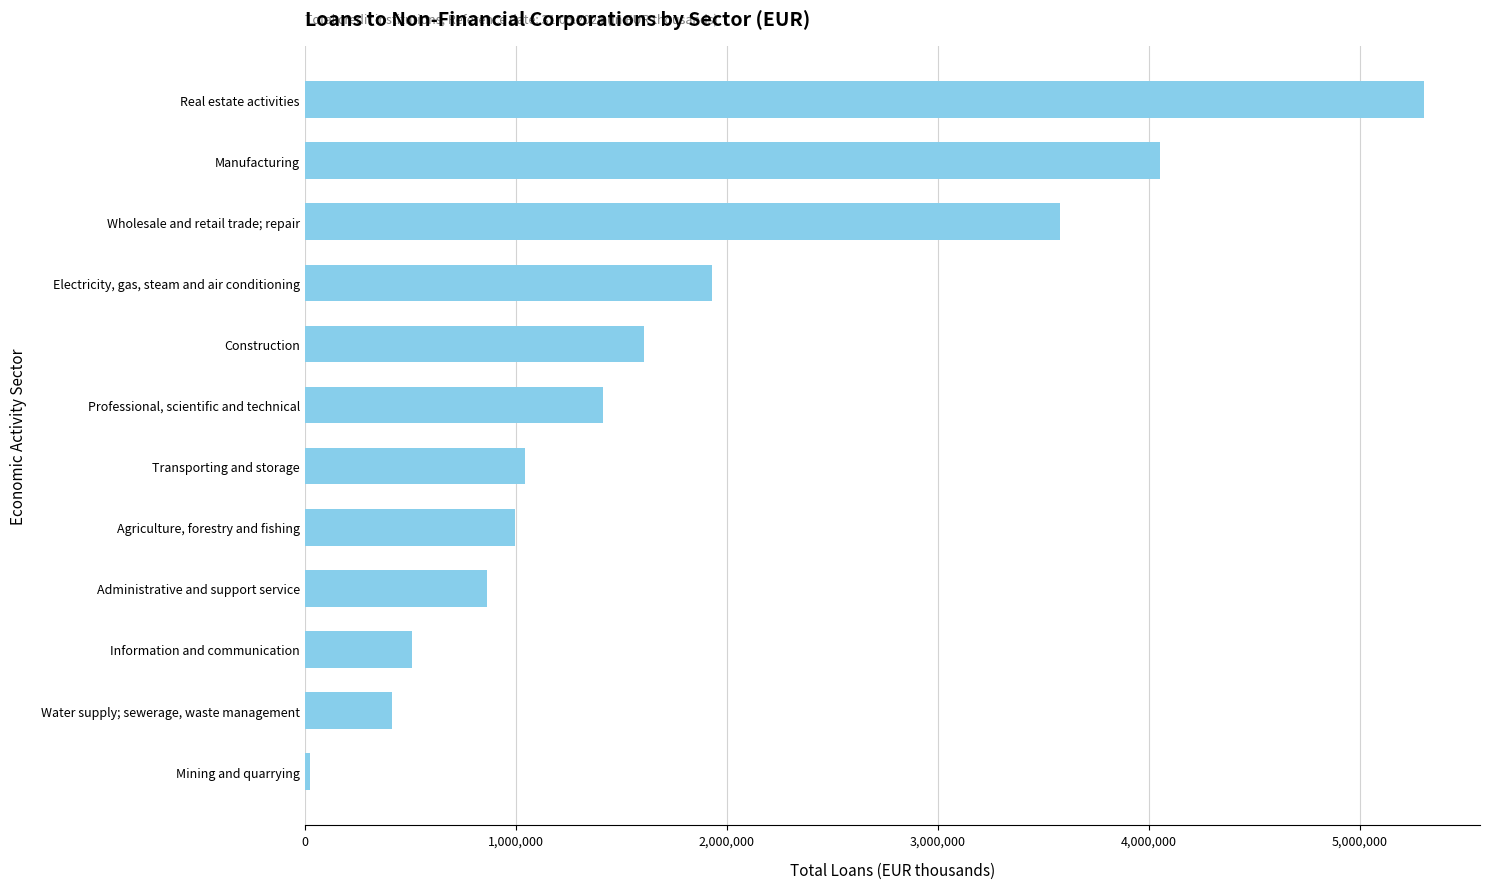

Which has a higher value, Water supply; sewerage, waste management or Professional, scientific and technical?

Professional, scientific and technical